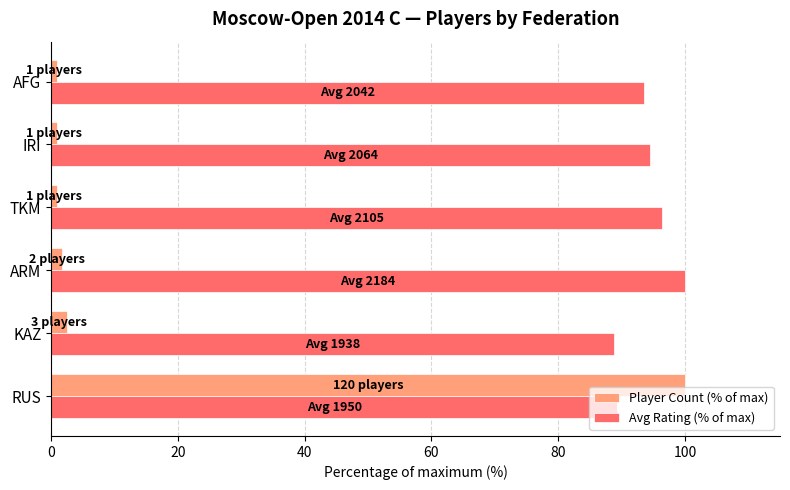

True or false: Player Count (% of max) has a value of 38.6 at RUS.

False